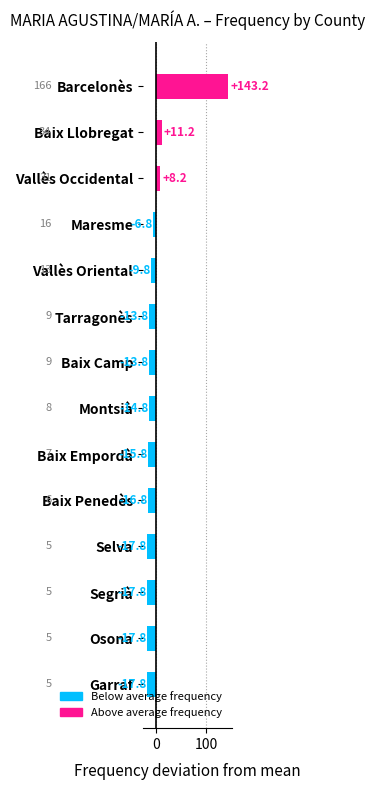

How many bars are there in total?

14